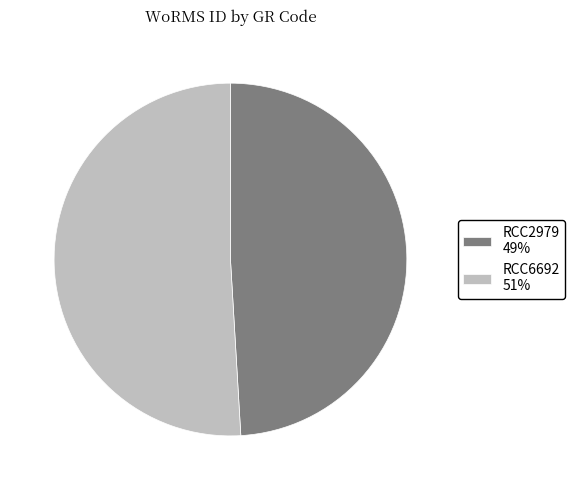

How many segments does this pie chart have?

2